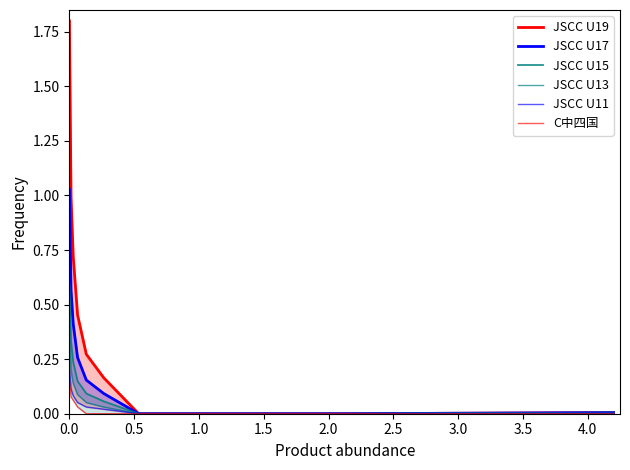

Reading left to right, list all the values displayed in this chart.

JSCC U19: 1.8	1.5	1.3	1.0	0.7	0.5	0.3	0.2	0.0	0.0	0.0	0.0
JSCC U17: 1.0	0.9	0.7	0.6	0.4	0.3	0.2	0.1	0.0	0.0	0.0	0.0
JSCC U15: 0.6	0.5	0.4	0.3	0.2	0.1	0.1	0.1	0.0	0.0	0.0	0.0
JSCC U13: 0.3	0.3	0.2	0.2	0.1	0.1	0.1	0.0	0.0	0.0	0.0	0.0
JSCC U11: 0.2	0.2	0.1	0.1	0.1	0.1	0.0	0.0	0.0	0.0	0.0	0.0
C中四国: 0.2	0.1	0.1	0.1	0.1	0.0	0.0	0.0	0.0	0.0	0.0	0.0